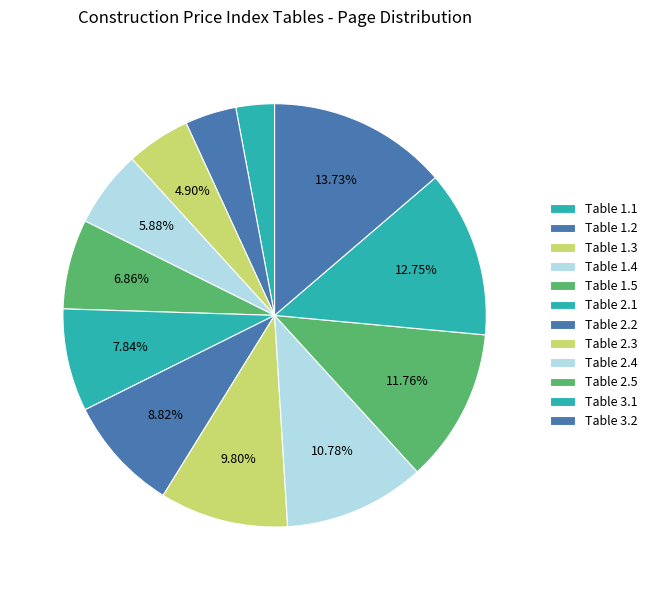

To the nearest percent, what is the average slice percentage?

8%